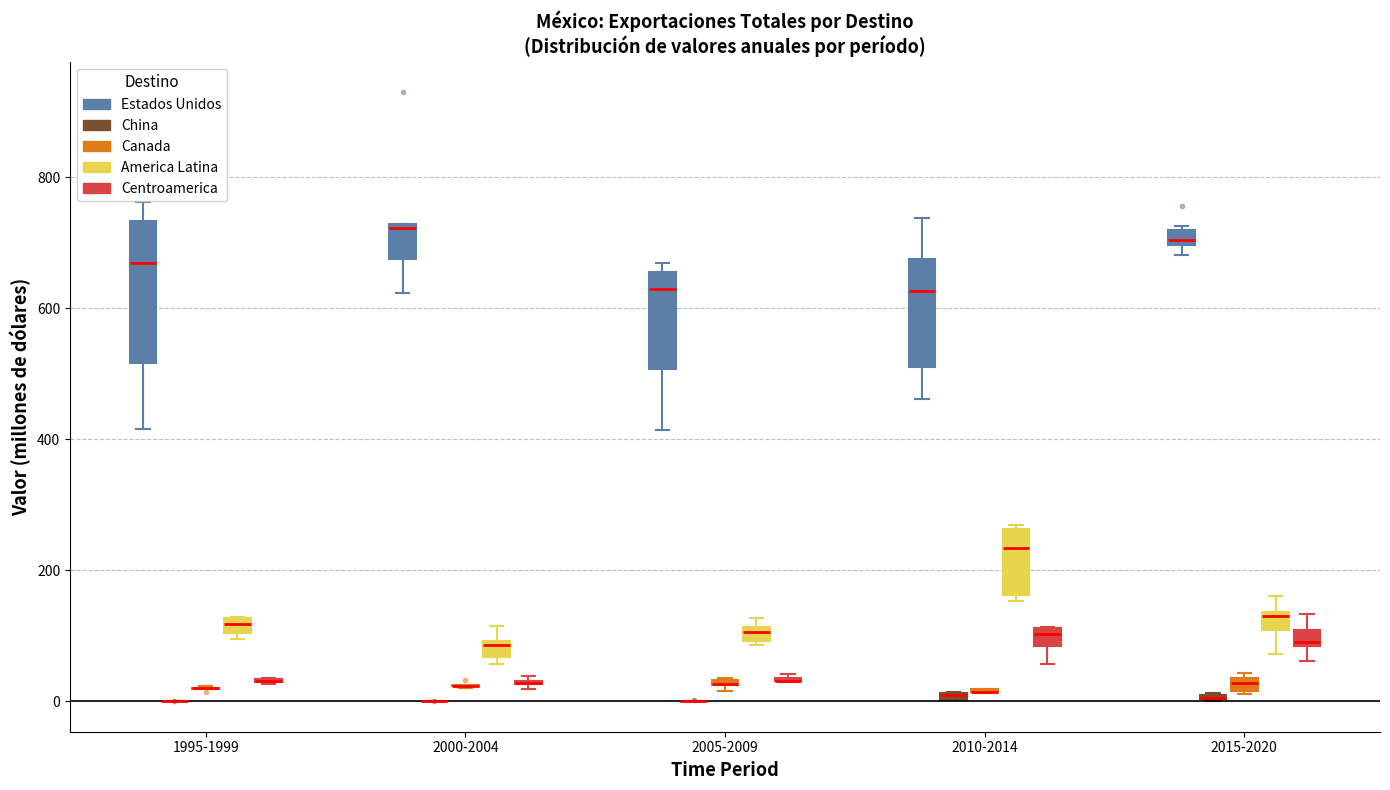

Which box is the tallest, from its lower edge to its upper edge?

1995-1999 (Estados Unidos)